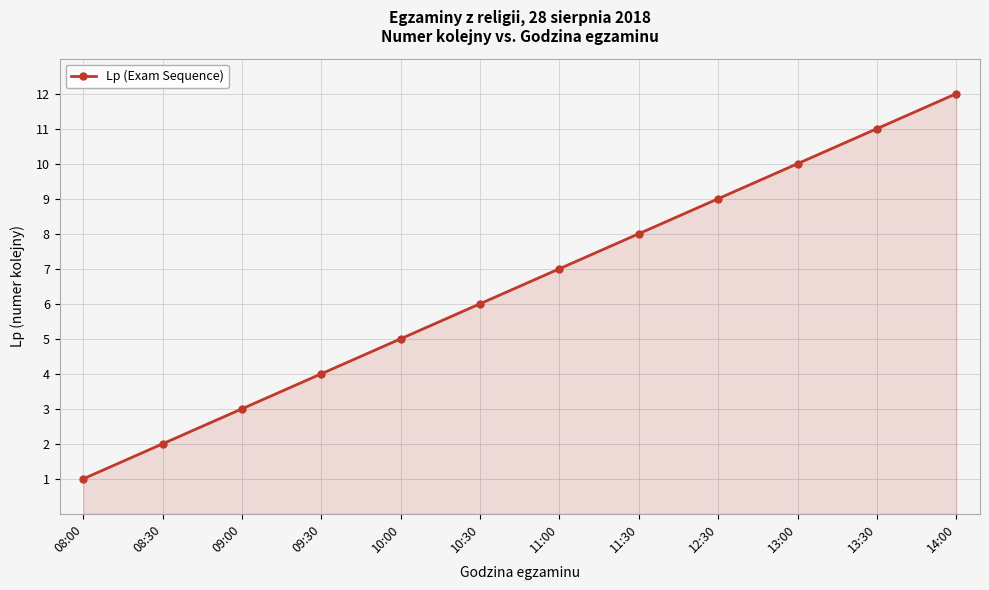

True or false: the data has more than 2 interior local peaks.

False